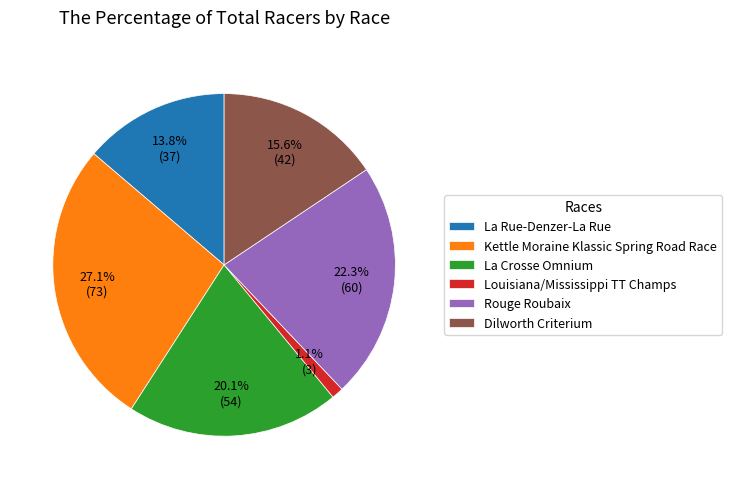

How many slices are in this pie chart?

6